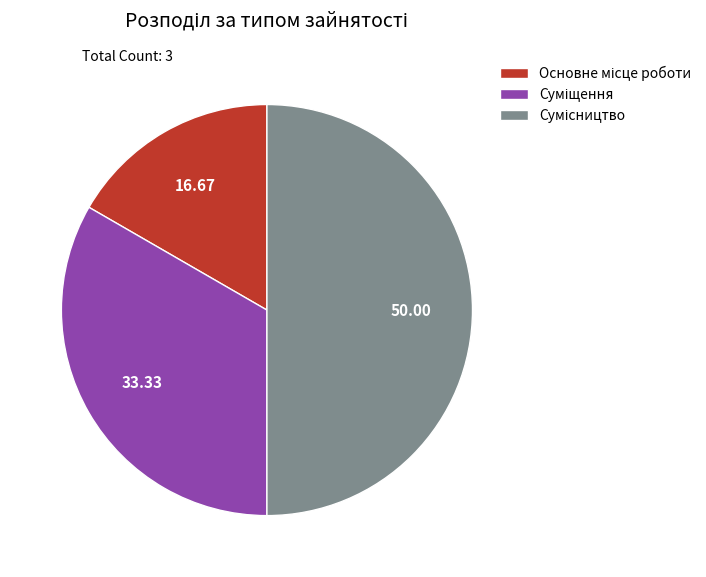

Which category has the biggest portion of the pie?

Сумісництво